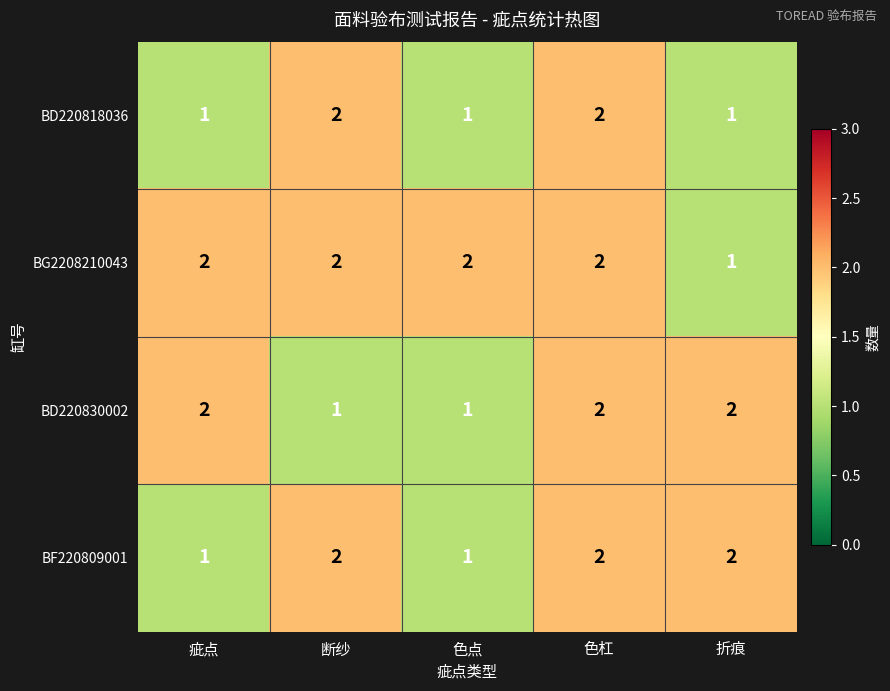

At how many categories does at least one series exceed 1?

5